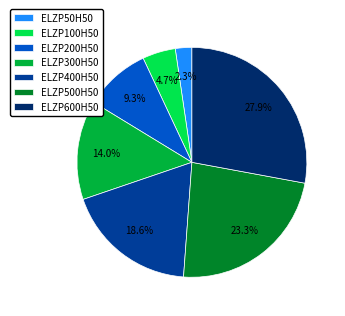

Which category has the biggest portion of the pie?

ELZP600H50